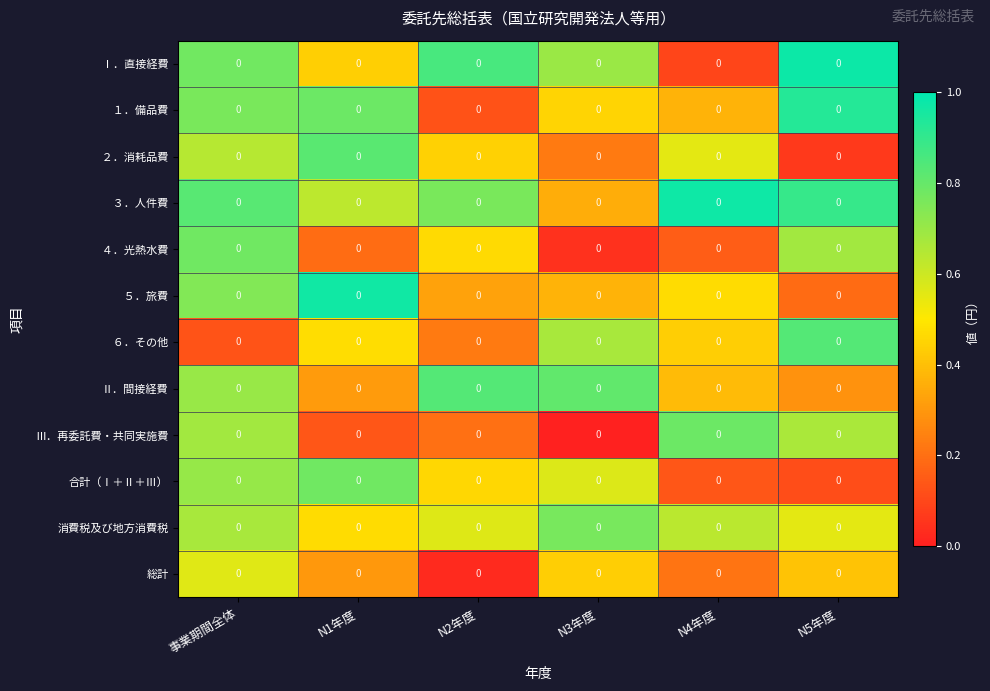

What is the total value across all series at N4年度?

5.2